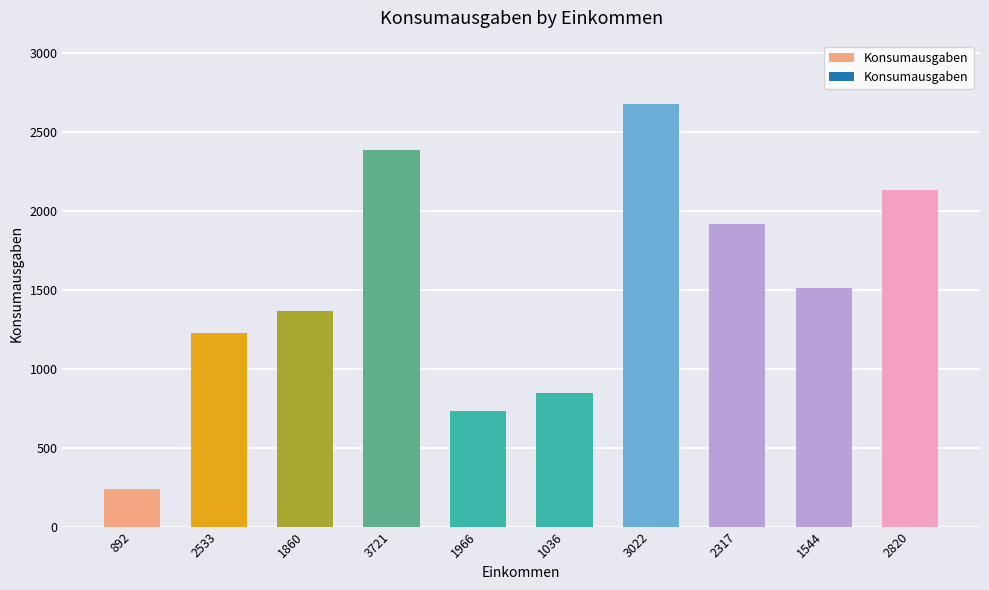

Where is the data nearest to the value 1459?

1544